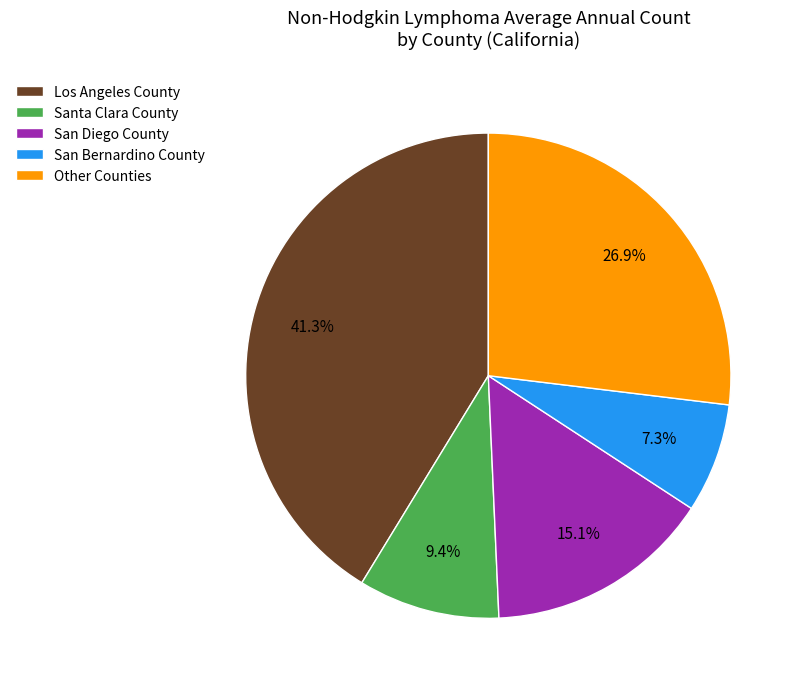

Count the number of slices in the pie.

5